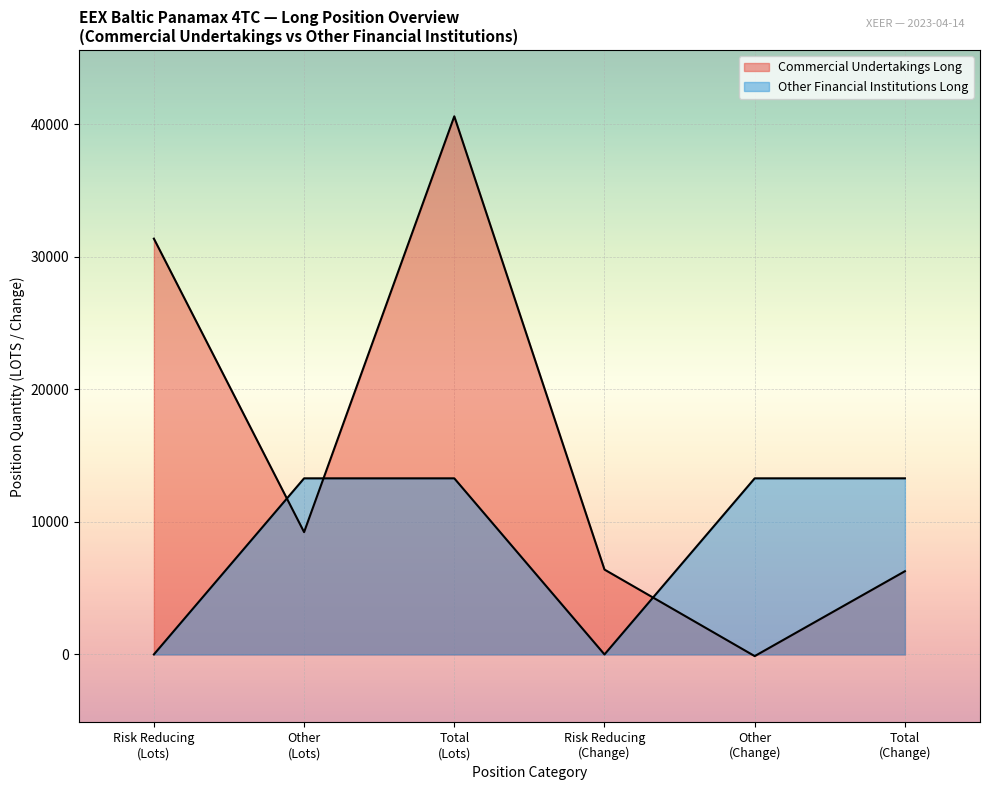

How many values in Other Financial Institutions Long are above zero?

3